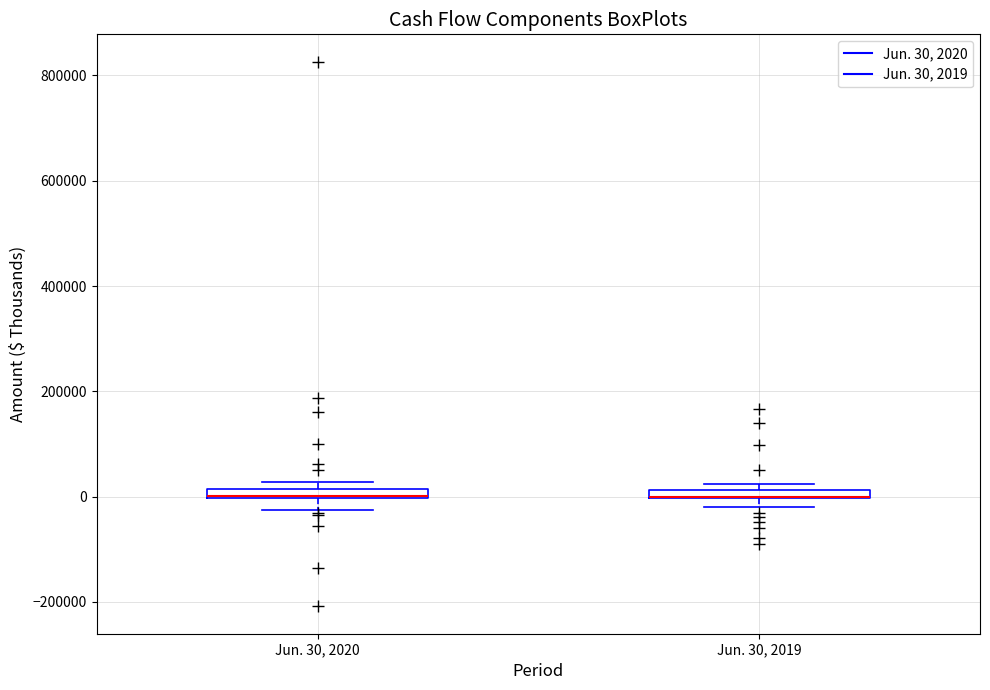

Where is the lower edge of the box for Jun. 30, 2019 on the y-axis? The values are not printed on the chart, so give them approximately, as read against the axis.

0